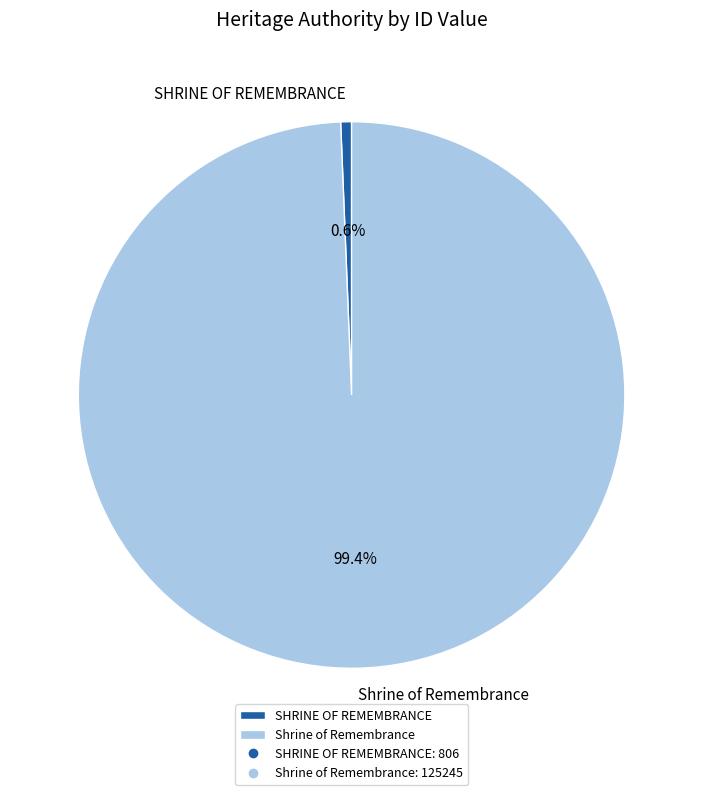

To the nearest percent, what percentage of the pie is Shrine of Remembrance?

99%